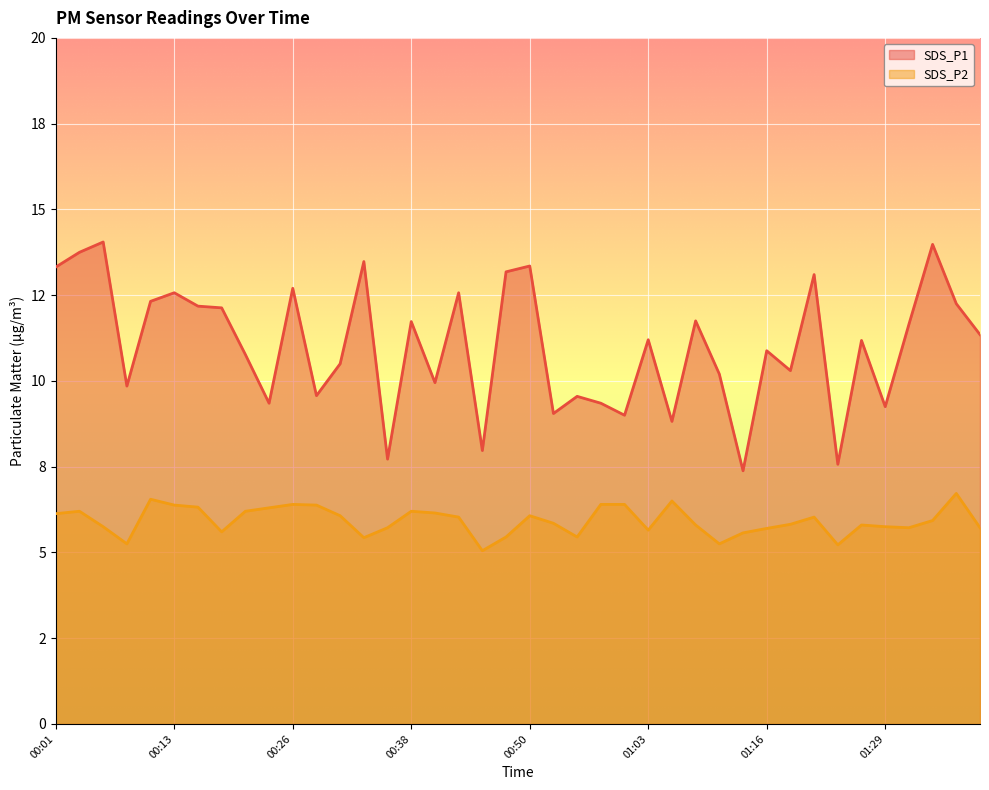

What is the greatest value displayed?

14.1